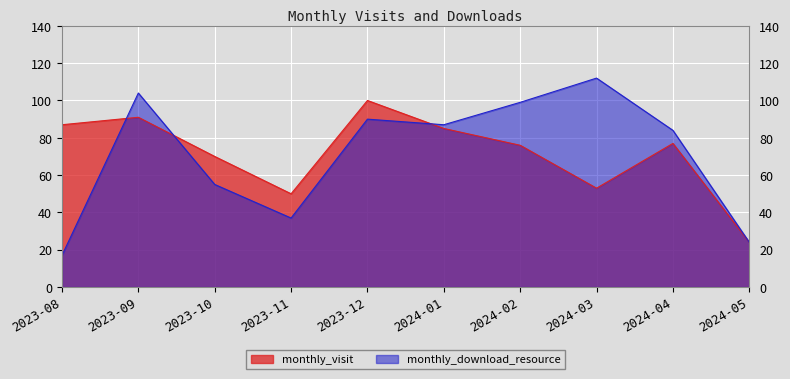

True or false: monthly_visit has more than 2 points higher than both neighbors.

True